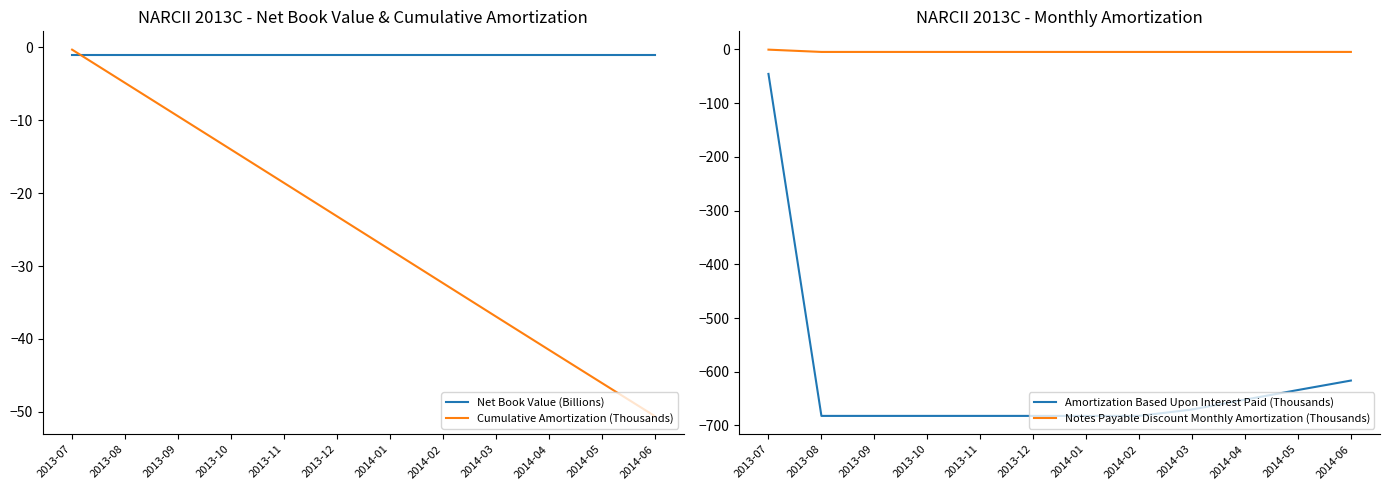

Is this an area chart (filled region under the line)?

No